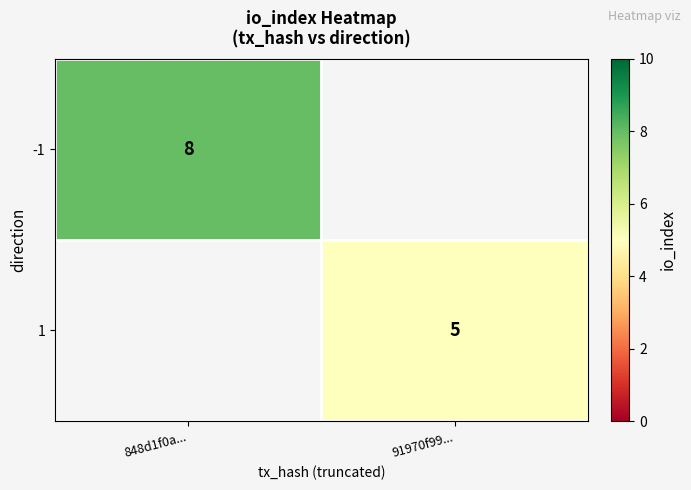

Is it true that 1 equals 5 at 91970f99...?

True